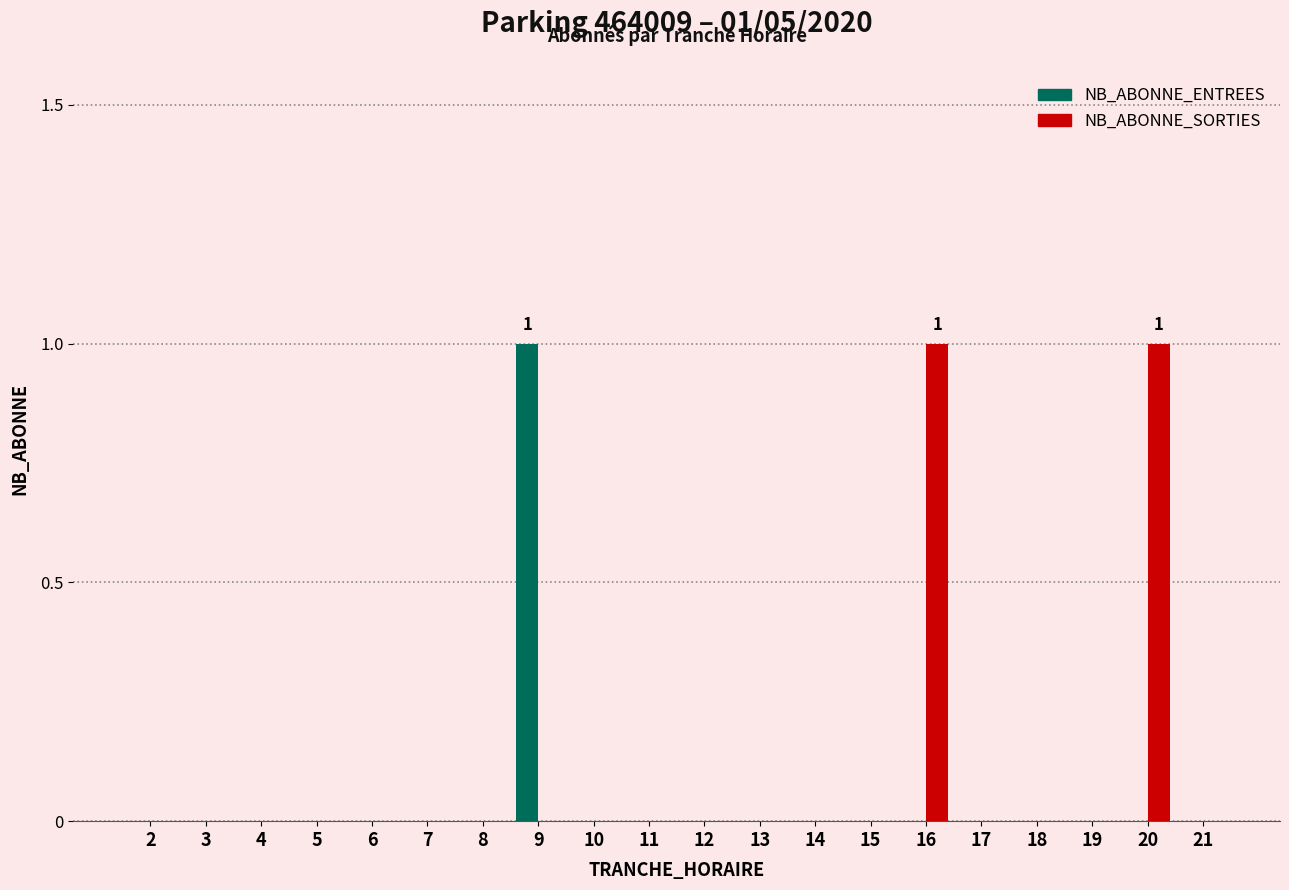

True or false: NB_ABONNE_ENTREES has a value of 0 at 16.

True